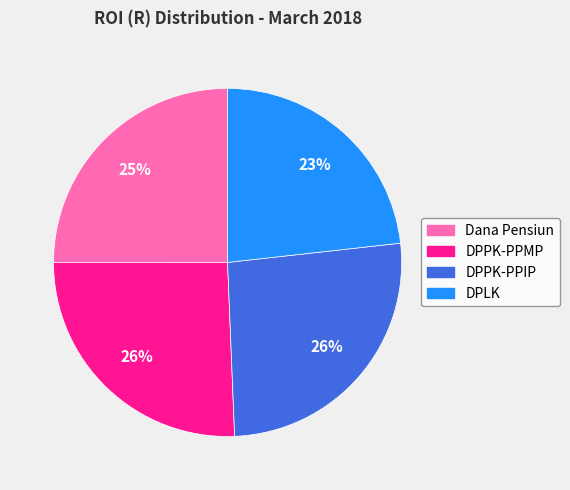

Between DPPK-PPIP and Dana Pensiun, which is larger?

DPPK-PPIP